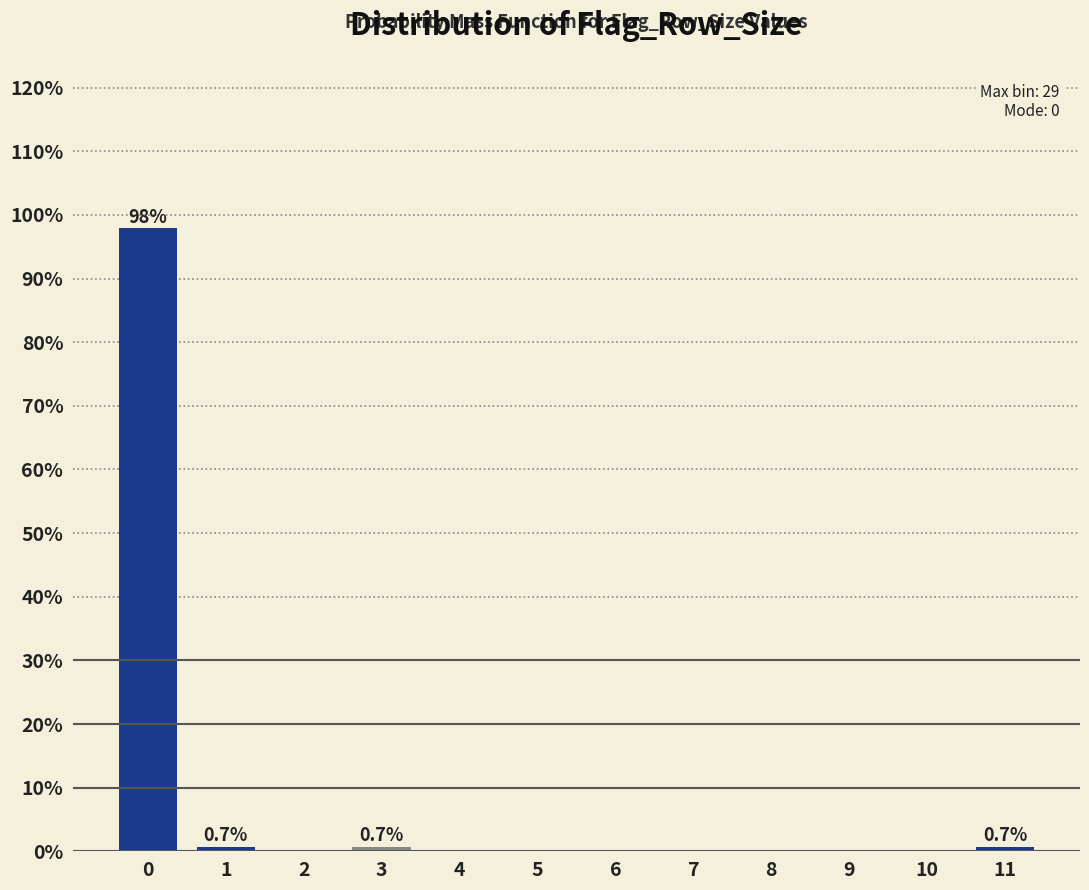

Reading left to right, transcribe all the data shown in this chart.

0=97.9	1=0.7	2=0.0	3=0.7	4=0.0	5=0.0	6=0.0	7=0.0	8=0.0	9=0.0	10=0.0	11=0.7